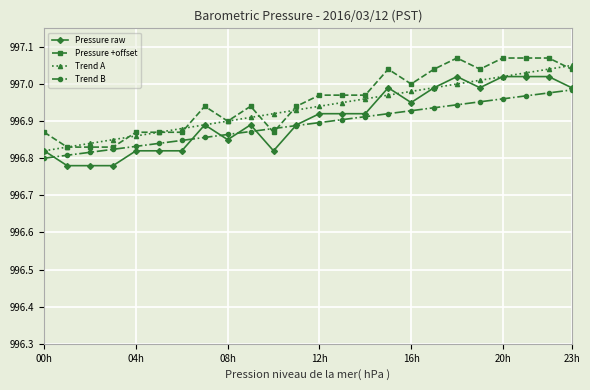

True or false: Pressure +offset has more than 2 interior local peaks.

True